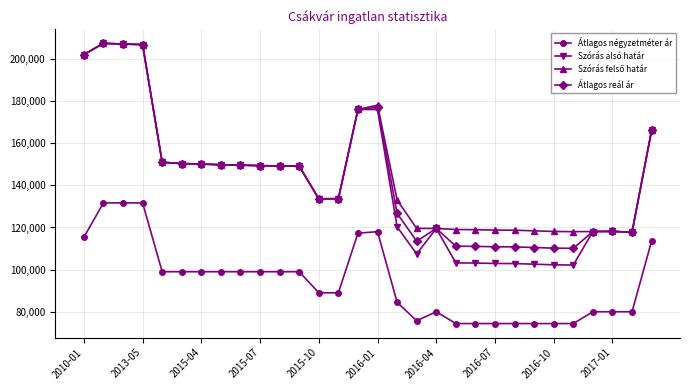

What is the value of the Átlagos négyzetméter ár point at the 18th from the left?

75714